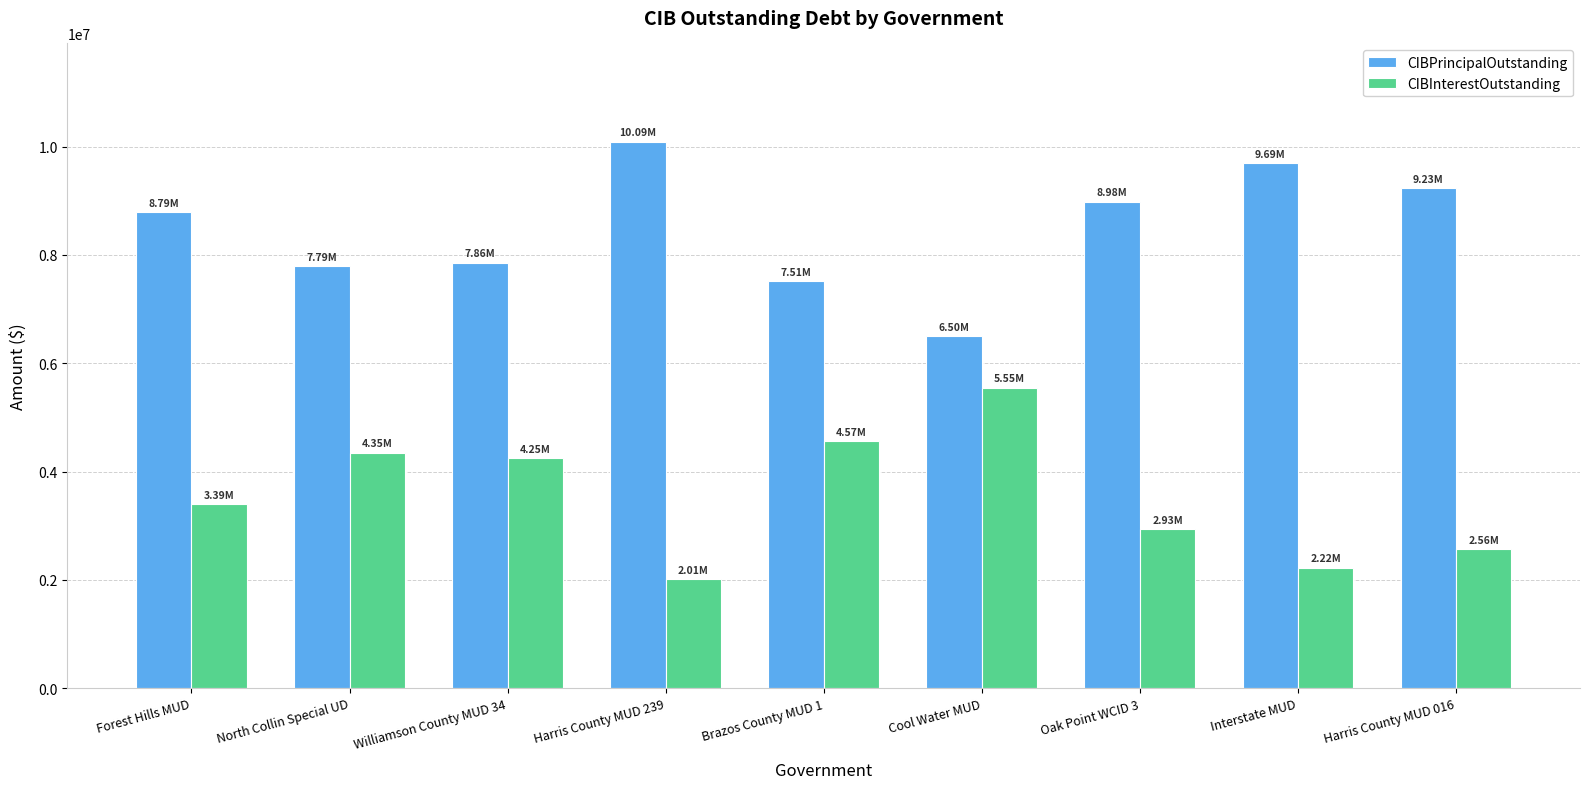

Reading right to left, list all the values displayed in this chart.

CIBPrincipalOutstanding: 9235000.0	9690000.0	8985000.0	6500000.0	7510000.0	10090000.0	7860000.0	7795000.0	8790000.0
CIBInterestOutstanding: 2560694.0	2224591.0	2934797.1	5546475.2	4565898.9	2007177.8	4251125.1	4346350.0	3391675.1